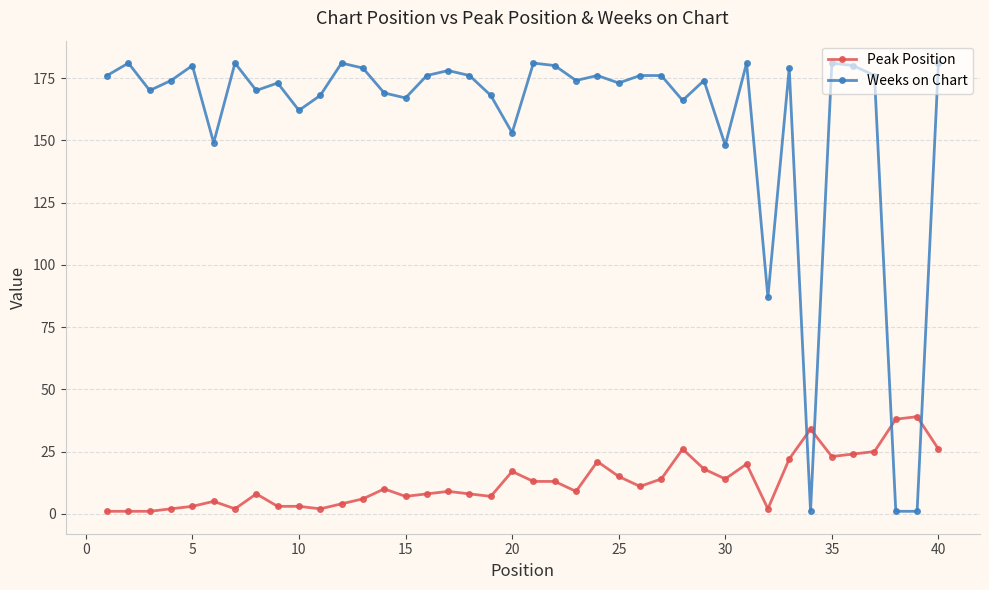

At how many categories does at least one series exceed 164?

32